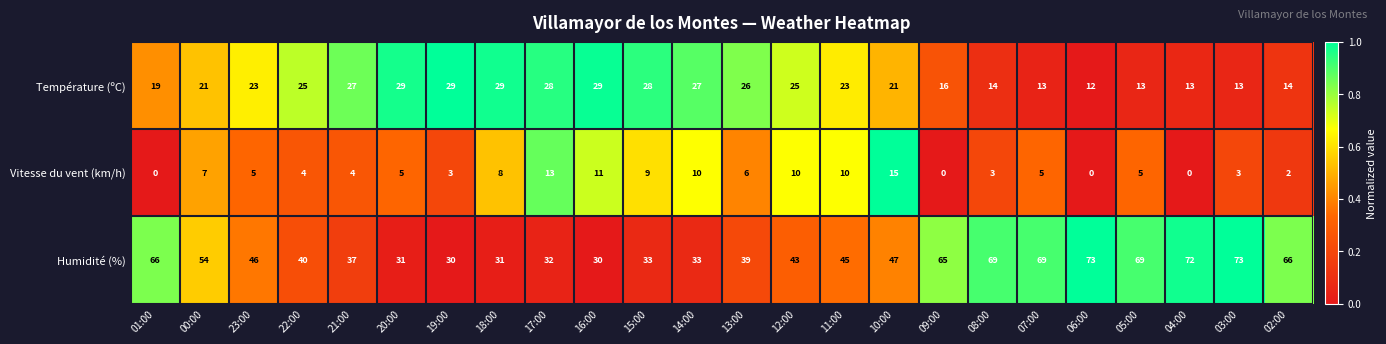

Count the number of data series in this chart.

3